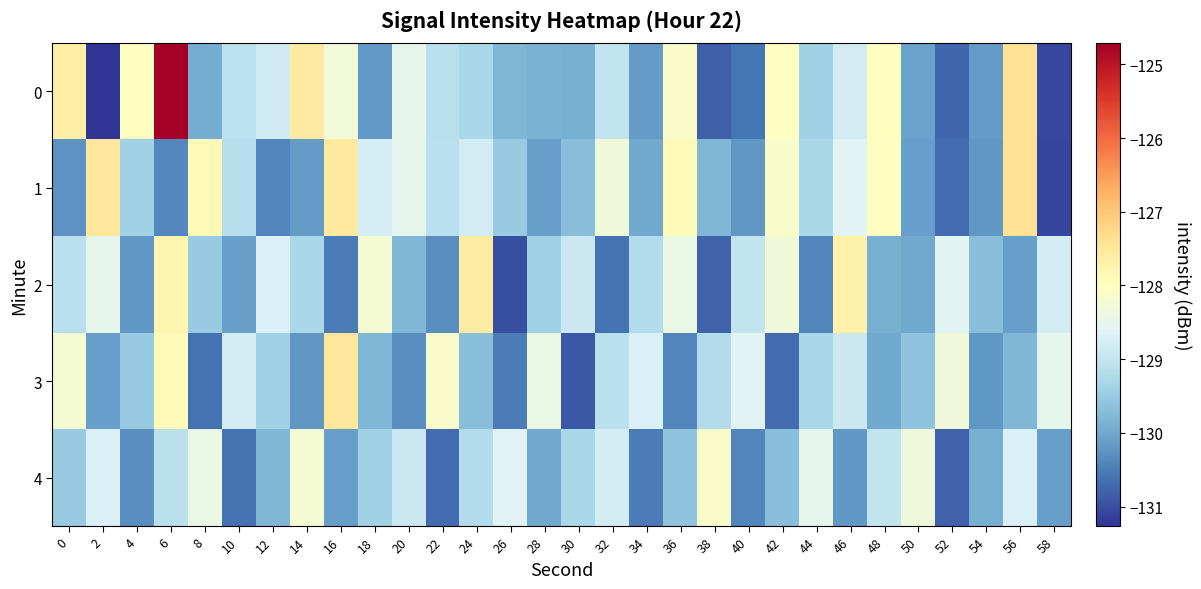

Which category has the highest value across all series?

6